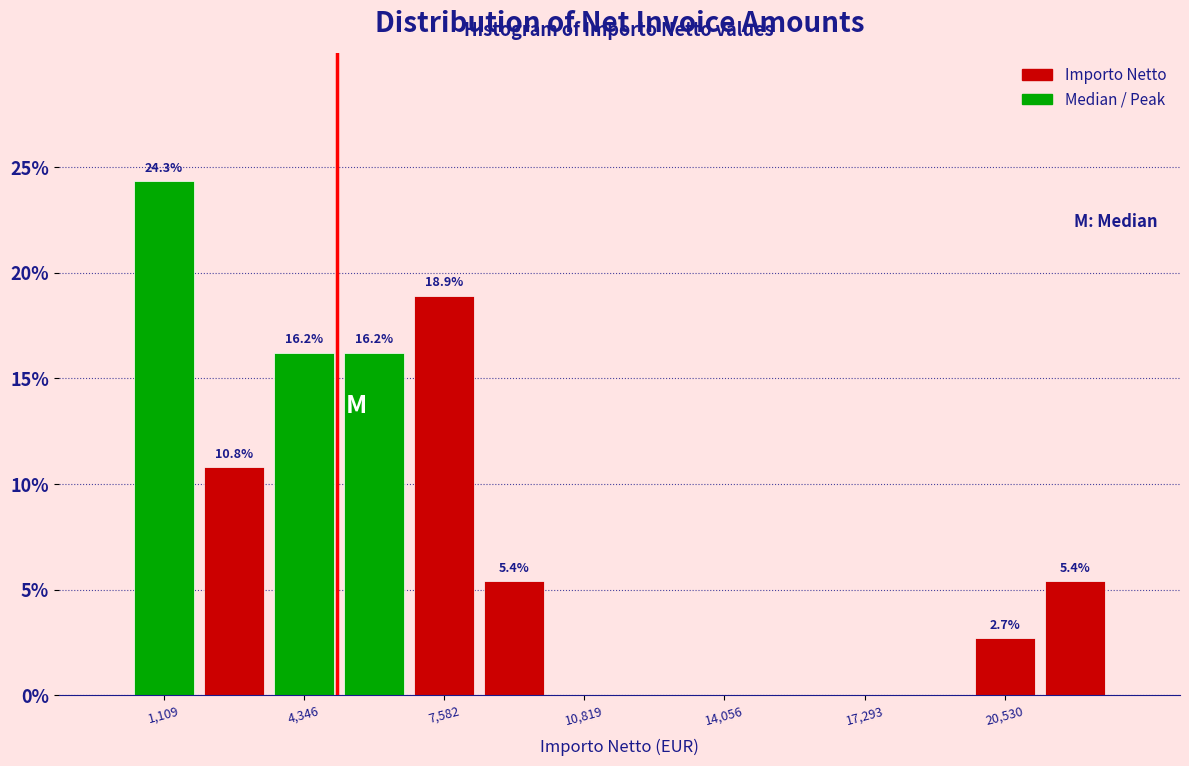

Read against the x-axis, roughly where is the centre of the tallest bar?

1000